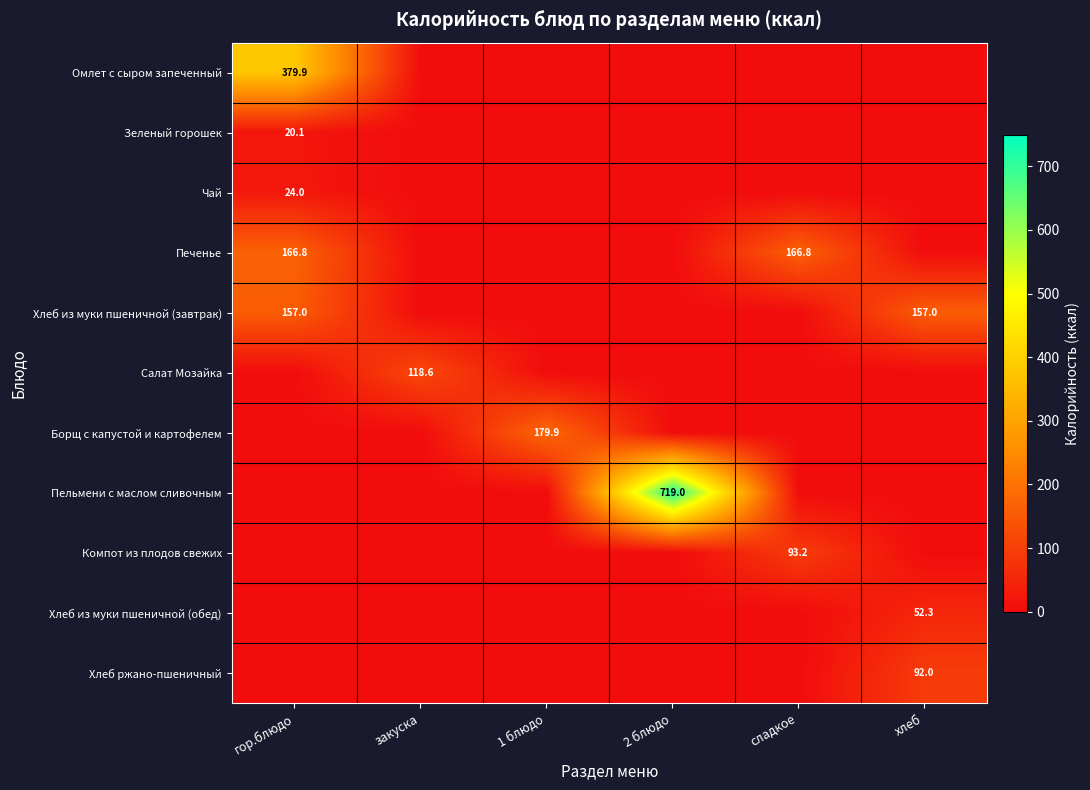

The value of Салат Мозайка at закуска is 118.6. True or false?

True